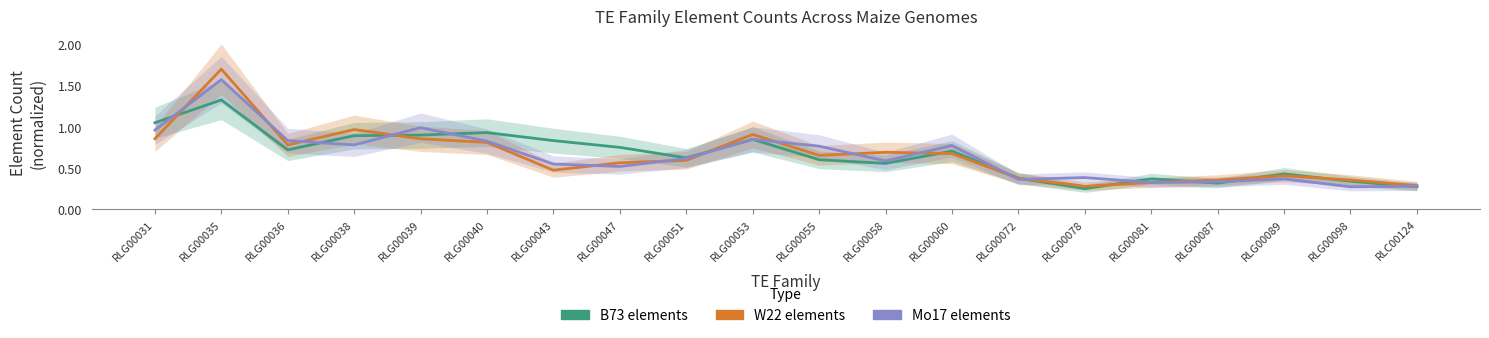

Rank the categories by B73 elements value from lowest to highest.

RLG00078, RLC00124, RLG00087, RLG00098, RLG00081, RLG00072, RLG00089, RLG00058, RLG00055, RLG00051, RLG00060, RLG00036, RLG00047, RLG00043, RLG00053, RLG00038, RLG00039, RLG00040, RLG00031, RLG00035